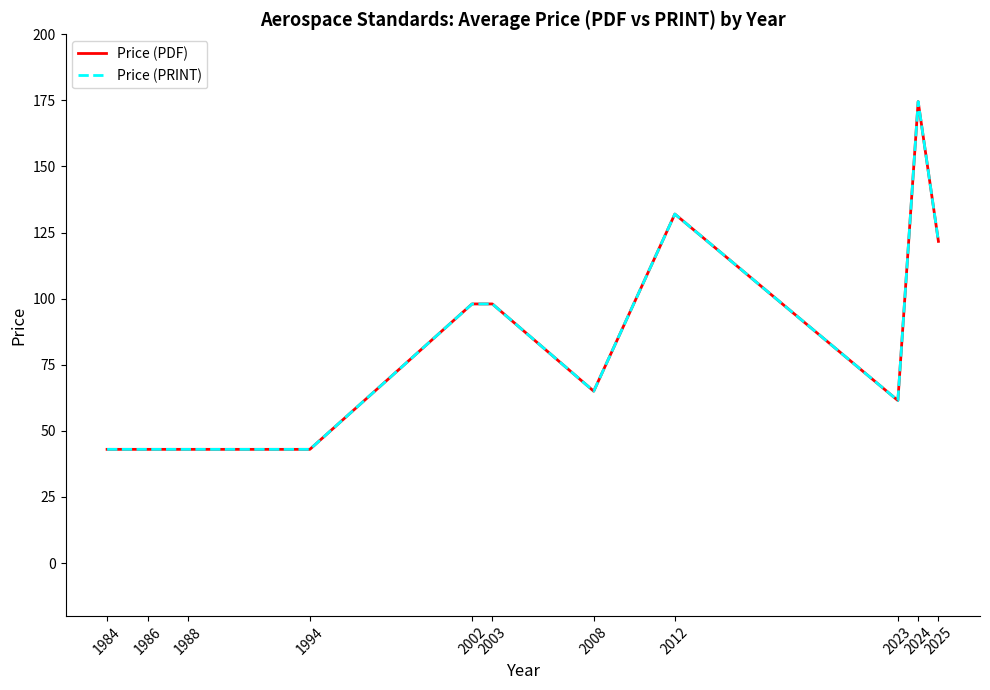

Does the chart display data point markers on the line(s)?

No